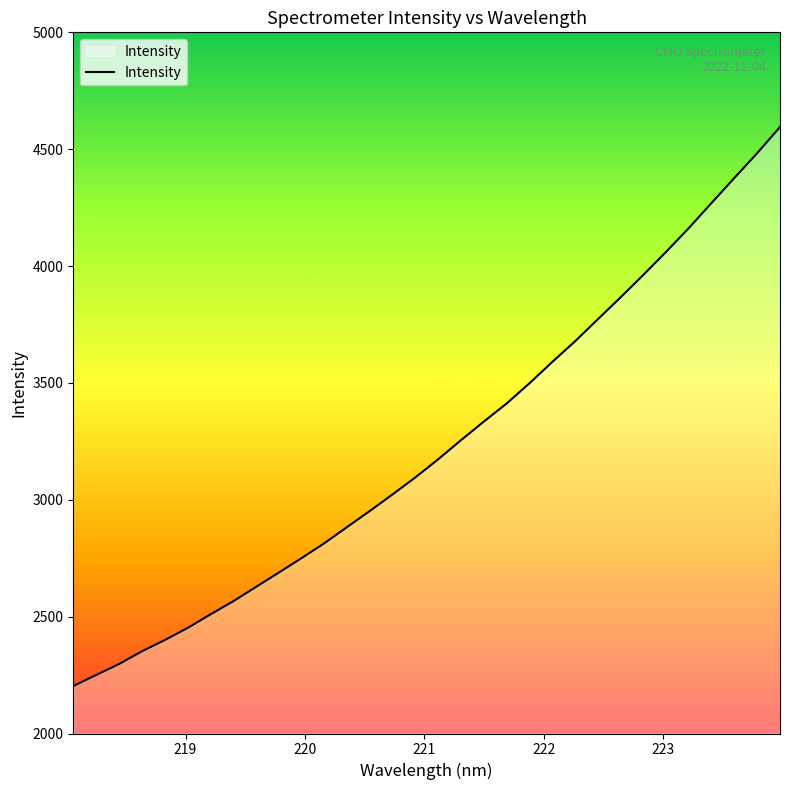

What is the difference between the maximum and minimum values?

2392.1